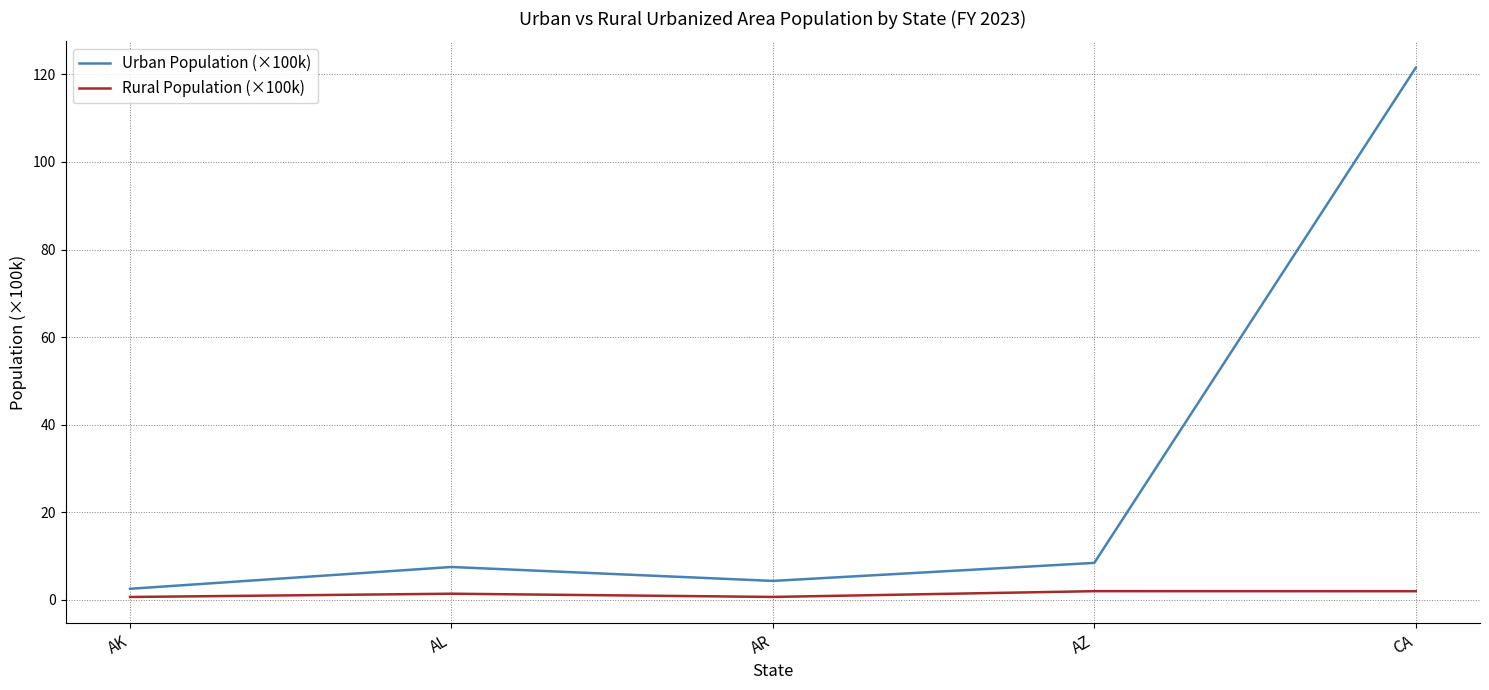

Which label corresponds to the largest value in the chart?

CA